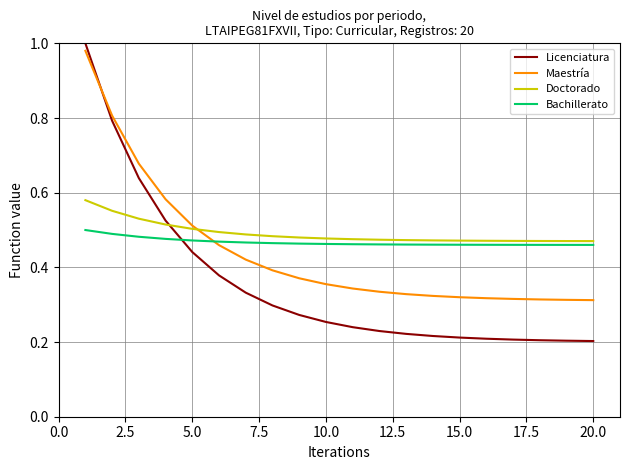

Which series has the largest range (max minus min)?

Licenciatura